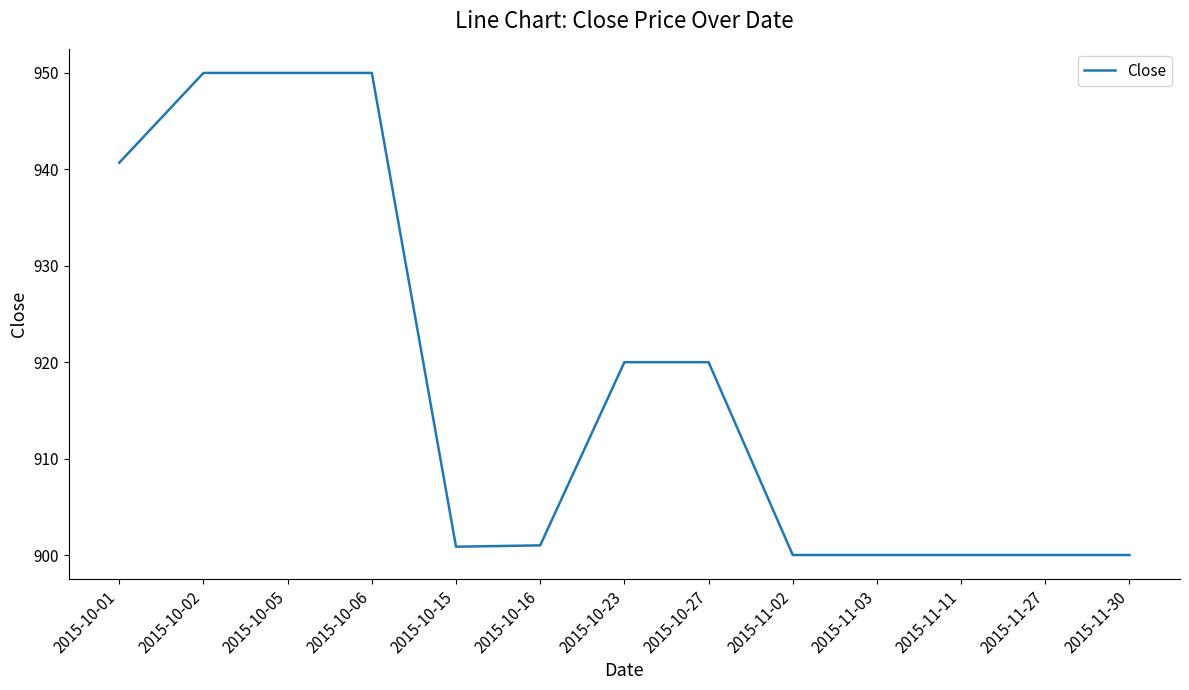

What is the smallest value displayed?

900.0